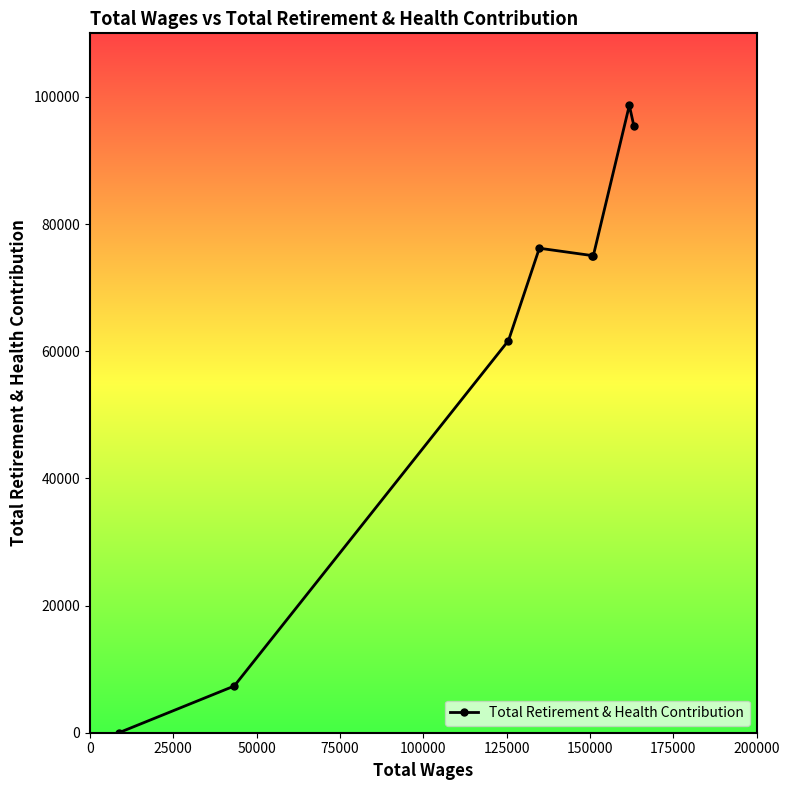

True or false: the data has more than 0 interior local peaks.

True